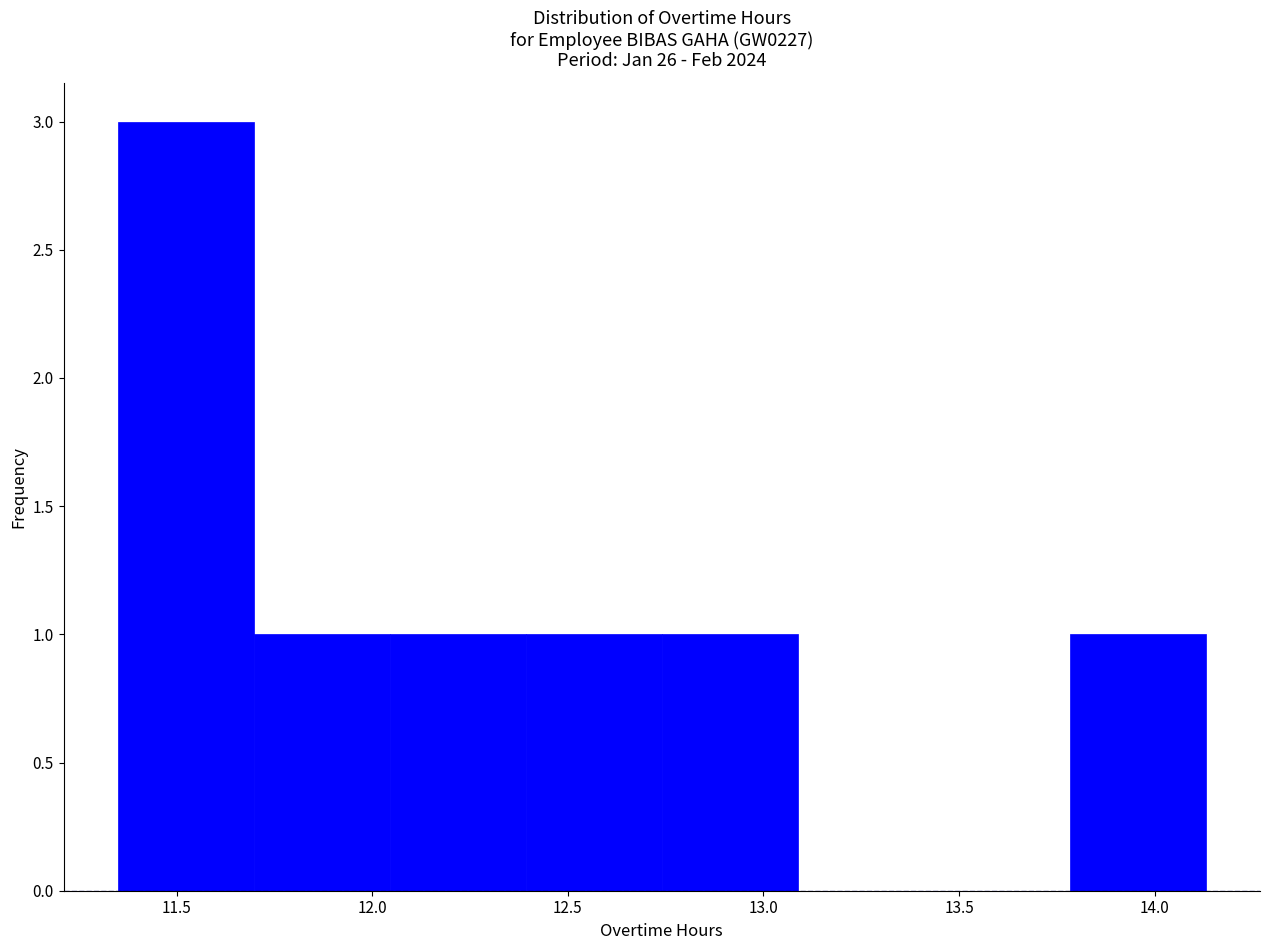

Reading left to right, list every bar in this chart as the range it spans on the x-axis followed by its height. Neither the bar edges nor the heights are printed on the chart, so give them approximately, as read against the axes.

11.35 to 11.70: 3
11.70 to 12.05: 1
12.05 to 12.40: 1
12.40 to 12.75: 1
12.75 to 13.10: 1
13.10 to 13.45: 0
13.45 to 13.80: 0
13.80 to 14.15: 1